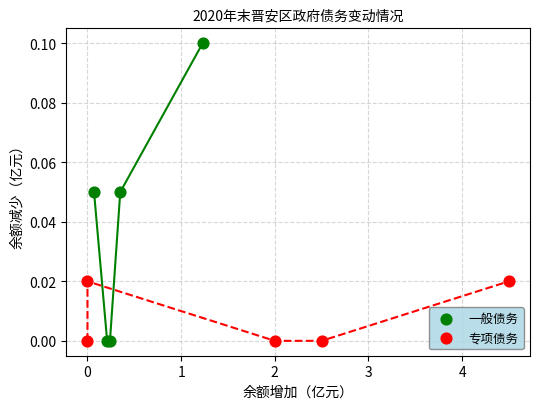

Which series has the largest Y range (max minus min)?

一般债务